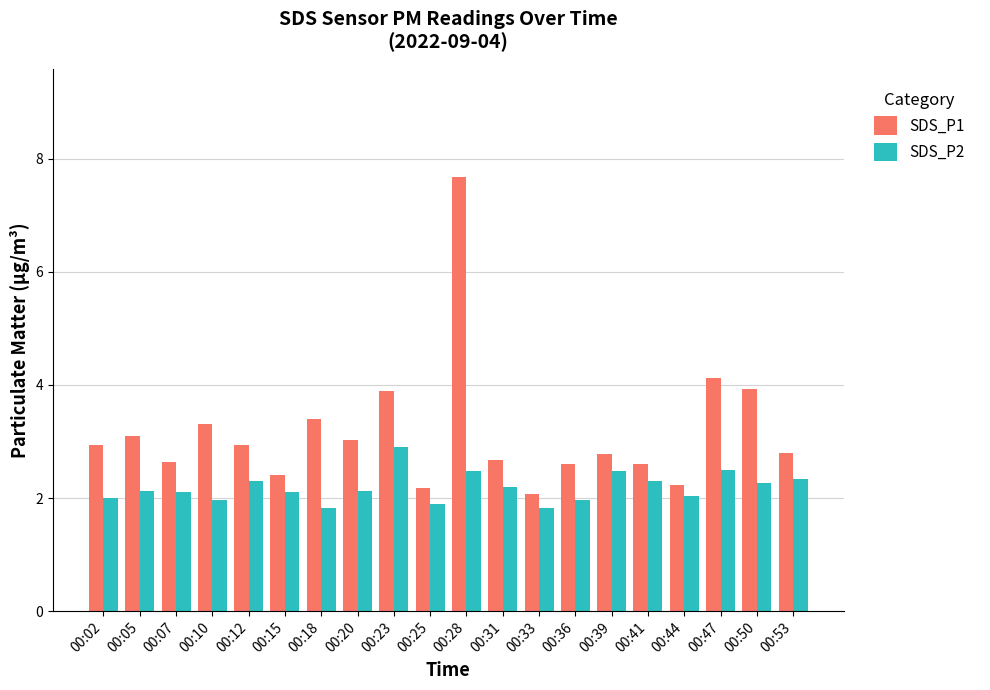

Is it true that SDS_P1 equals 2.1 at 00:33?

True